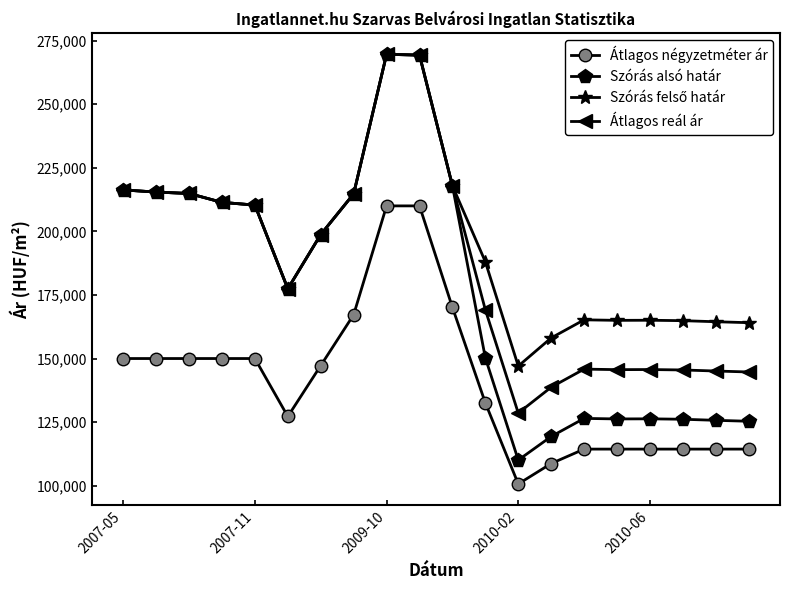

True or false: Átlagos négyzetméter ár and Átlagos reál ár intersect in this chart.

False